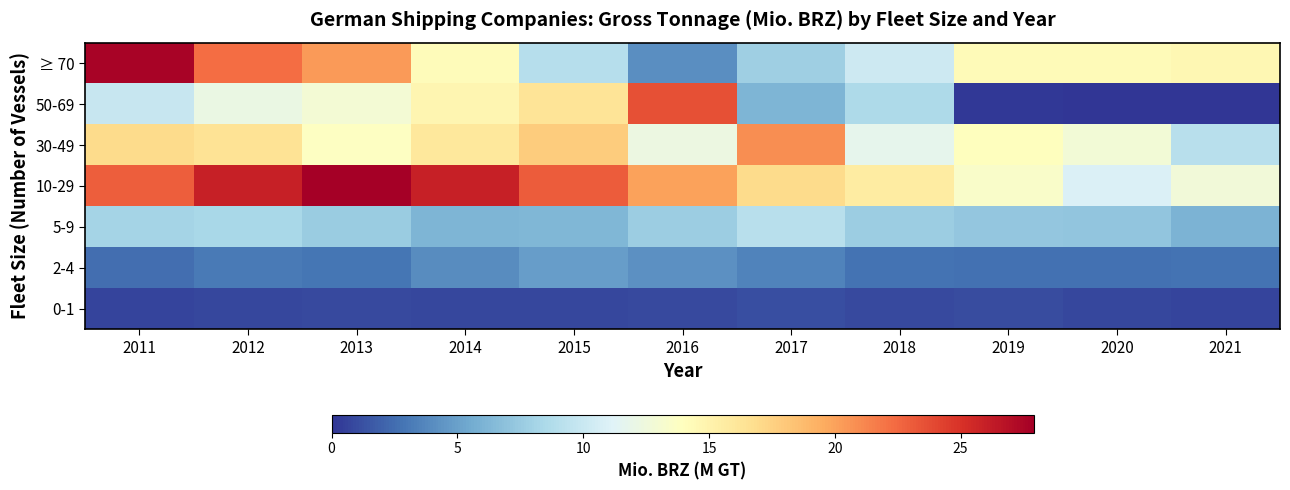

Reading left to right, transcribe all the data shown in this chart.

0-1: 2011=0.7	2012=0.8	2013=0.9	2014=0.9	2015=0.8	2016=0.9	2017=1.1	2018=0.9	2019=1.0	2020=0.8	2021=0.7
2-4: 2011=2.6	2012=3.1	2013=2.9	2014=4.0	2015=4.9	2016=4.2	2017=3.5	2018=2.8	2019=2.7	2020=2.7	2021=2.8
5-9: 2011=8.1	2012=8.3	2013=7.6	2014=6.2	2015=6.3	2016=7.7	2017=9.1	2018=7.7	2019=7.3	2020=7.1	2021=6.1
10-29: 2011=22.9	2012=26.0	2013=27.9	2014=26.0	2015=23.0	2016=20.0	2017=17.0	2018=15.6	2019=13.5	2020=11.0	2021=12.7
30-49: 2011=17.0	2012=16.4	2013=13.8	2014=15.9	2015=17.8	2016=12.3	2017=20.9	2018=11.7	2019=14.0	2020=12.8	2021=9.1
50-69: 2011=9.9	2012=12.2	2013=12.9	2014=14.7	2015=16.3	2016=23.6	2017=6.2	2018=8.6	2019=0.2	2020=0.0	2021=0.0
≥ 70: 2011=27.6	2012=22.3	2013=20.3	2014=14.2	2015=9.0	2016=4.1	2017=7.8	2018=10.2	2019=14.3	2020=14.3	2021=14.7